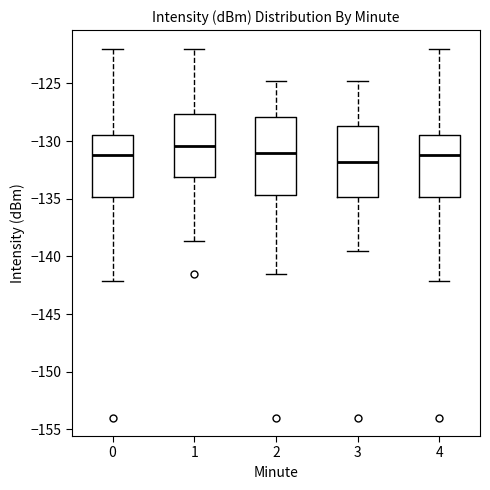

Which box's median line is the lowest?

3